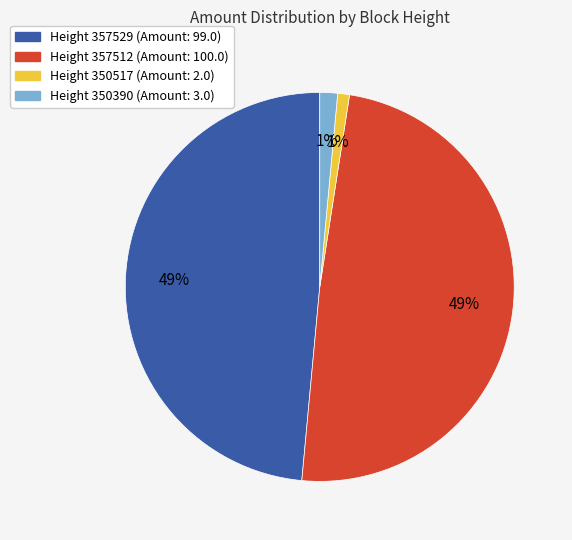

The Height 357529 (Amount: 99.0) slice represents 49% of the pie. True or false?

True